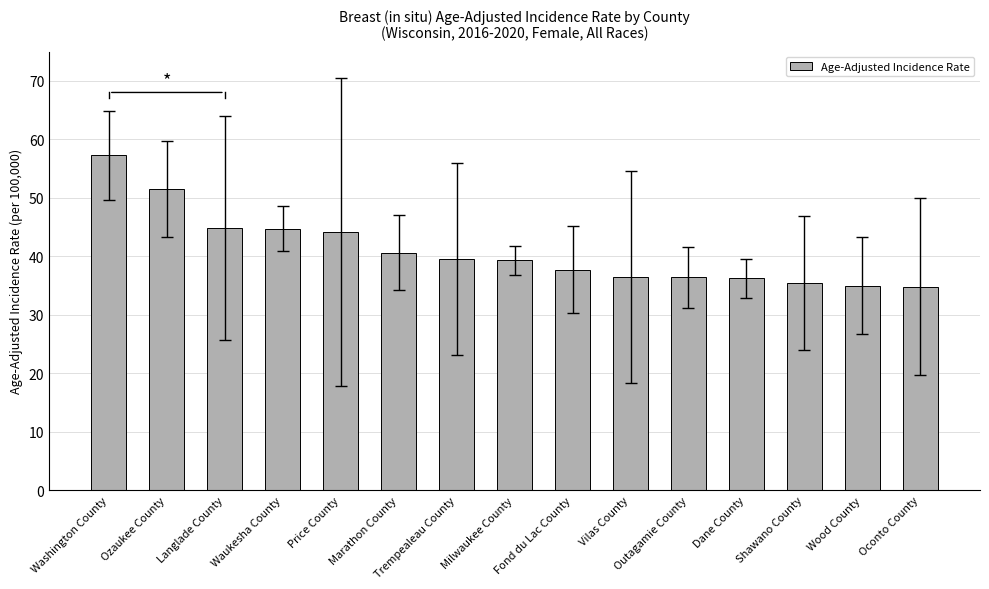

Where does the data first go above 39?

Washington County